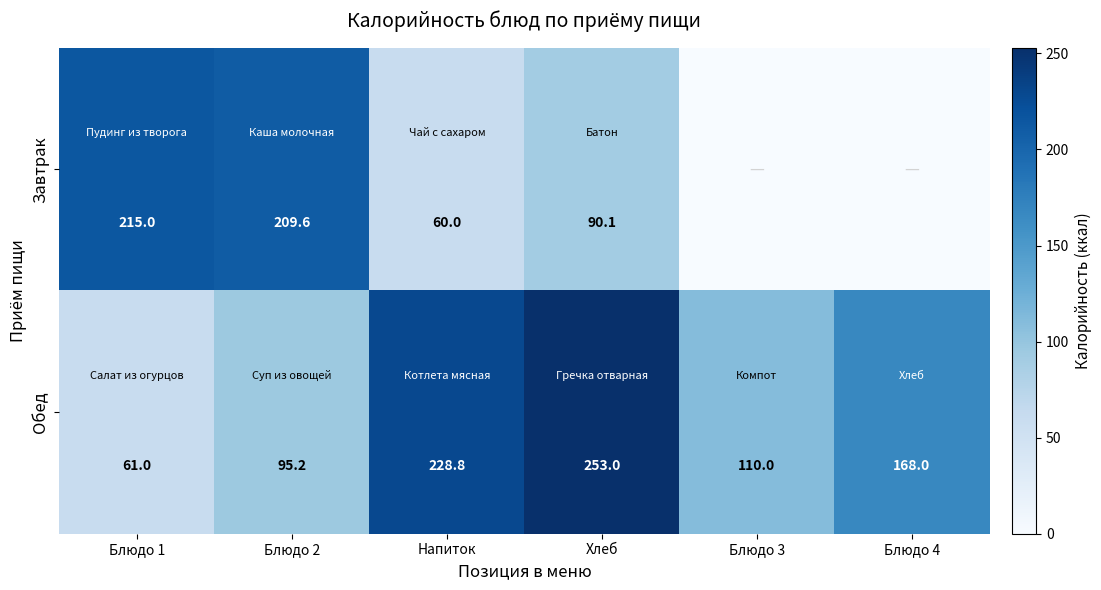

Rank the categories by Обед value from lowest to highest.

Блюдо 1, Блюдо 2, Блюдо 3, Блюдо 4, Напиток, Хлеб